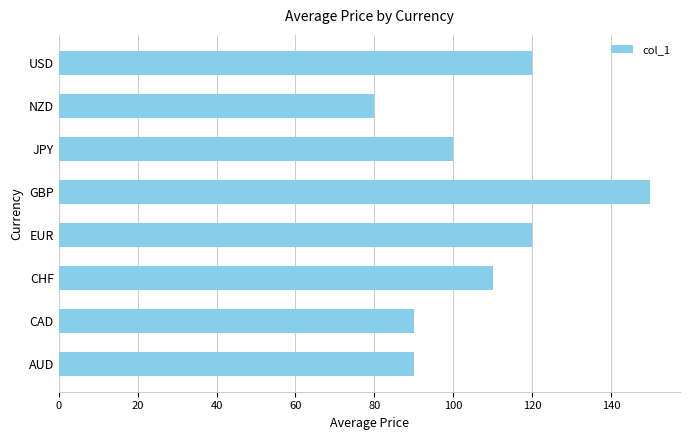

What value does the data have at USD, to the nearest 5?

120